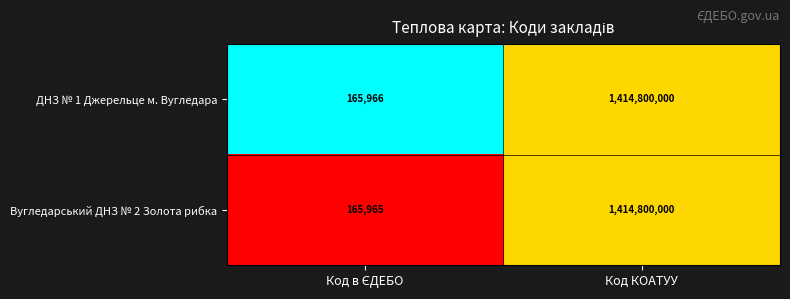

Rank the series by their average value, from lowest to highest.

Вугледарський ДНЗ № 2 Золота рибка, ДНЗ № 1 Джерельце м. Вугледара